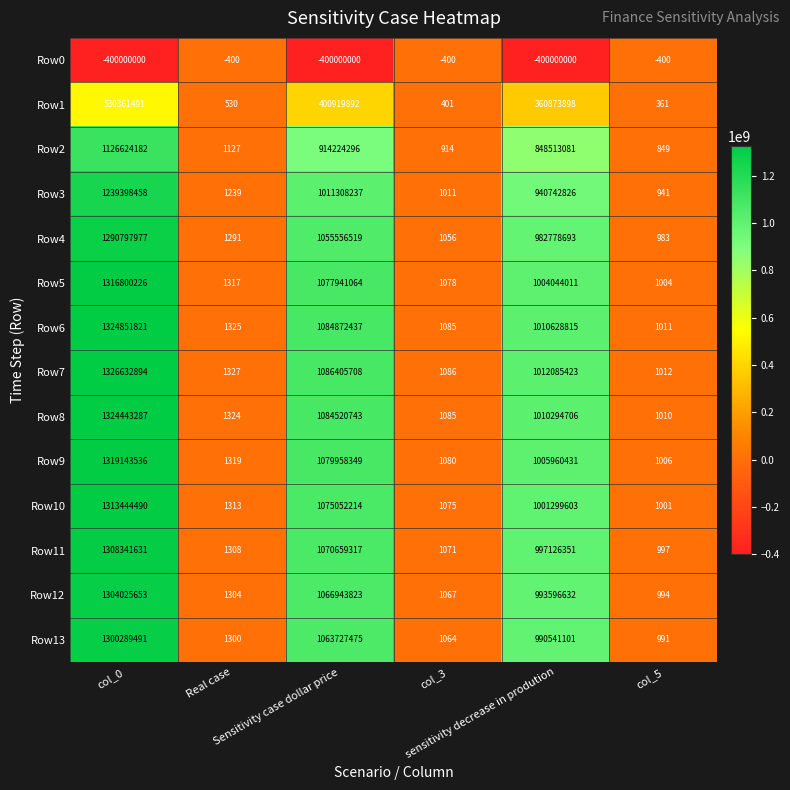

How many Row0 values are between -400000000 and -400?

6